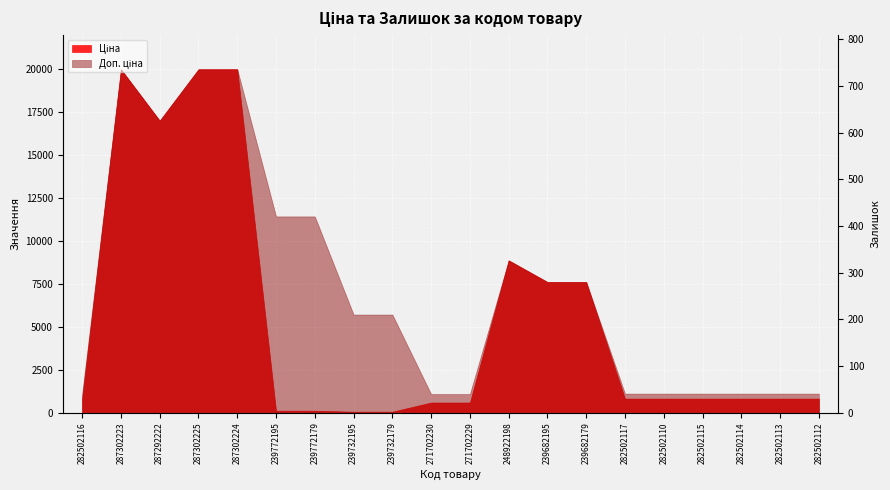

The value at 248922198 is 11. True or false?

True